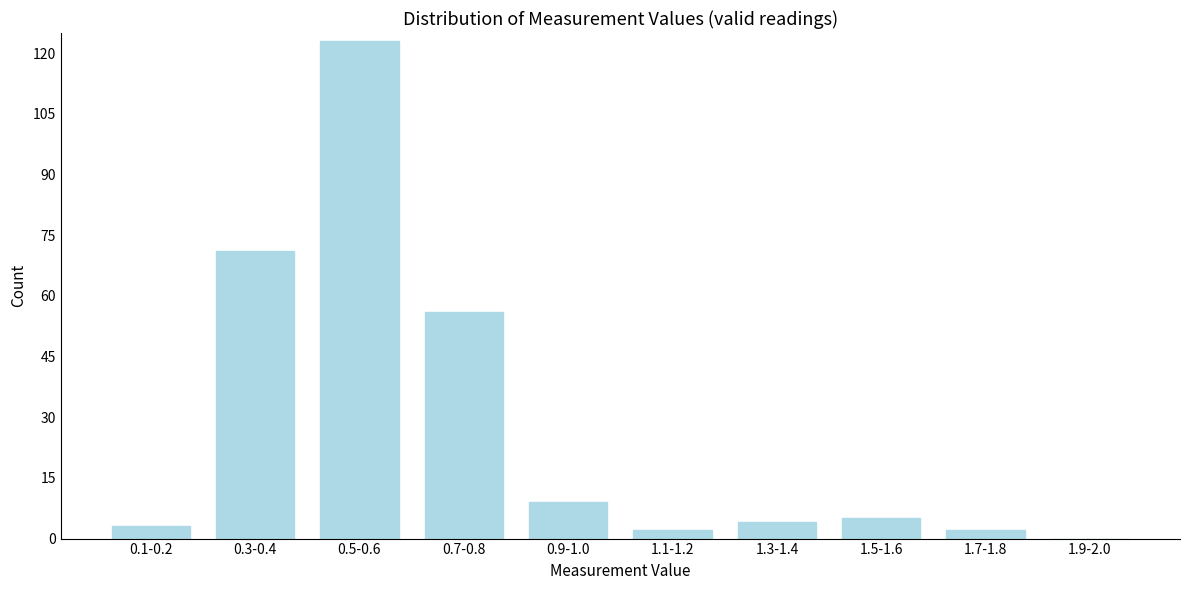

Reading right to left, transcribe all the data shown in this chart.

1.9-2.0=0	1.7-1.8=2	1.5-1.6=5	1.3-1.4=4	1.1-1.2=2	0.9-1.0=9	0.7-0.8=56	0.5-0.6=123	0.3-0.4=71	0.1-0.2=3